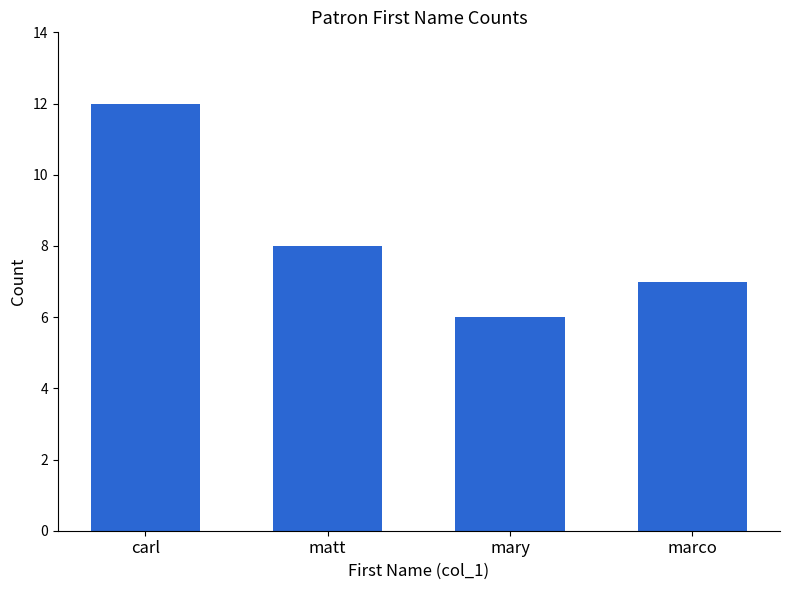

Rank the categories by value from lowest to highest.

mary, marco, matt, carl